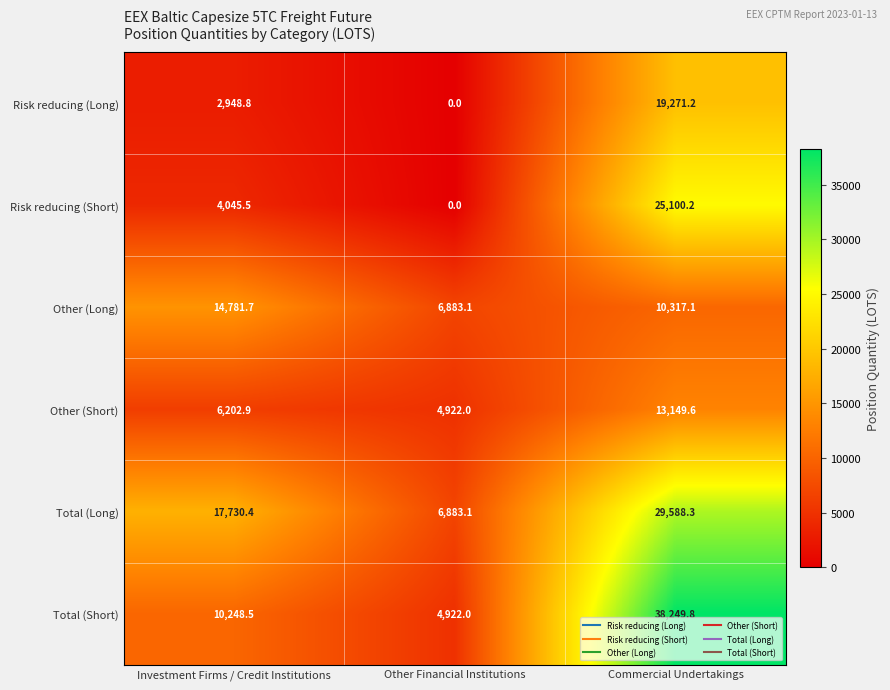

Which series has the largest total across all categories?

Total (Long)